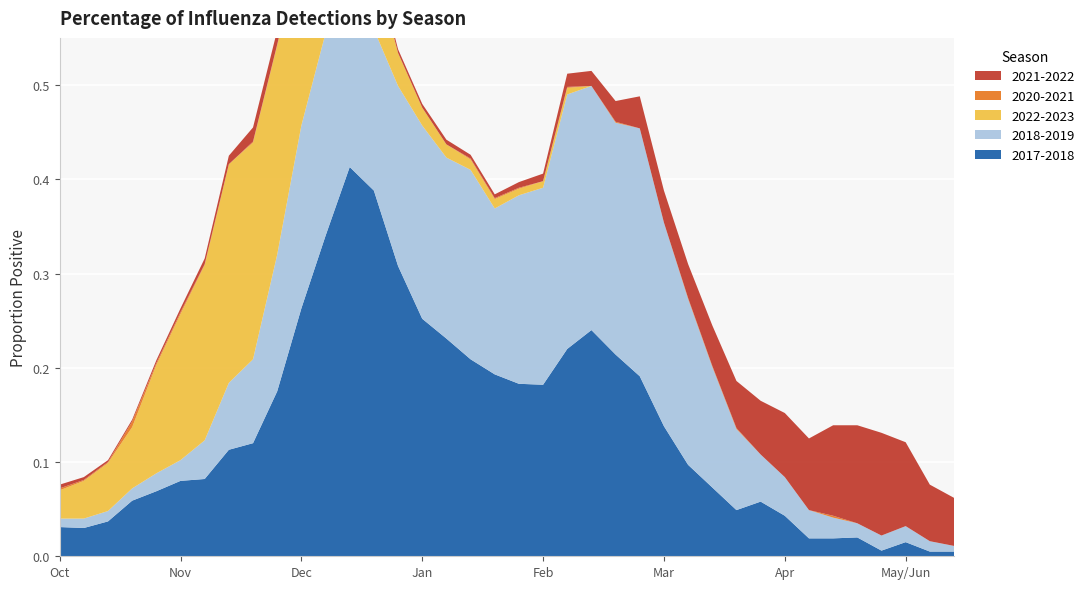

Reading left to right, transcribe all the data shown in this chart.

2017-2018: 40=0.0	41=0.0	42=0.0	43=0.1	44=0.1	45=0.1	46=0.1	47=0.1	48=0.1	49=0.2	50=0.3	51=0.3	52=0.4	1=0.4	2=0.3	3=0.3	4=0.2	5=0.2	6=0.2	7=0.2	8=0.2	9=0.2	10=0.2	11=0.2	12=0.2	13=0.1	14=0.1	15=0.1	16=0.0	17=0.1	18=0.0	19=0.0	20=0.0	21=0.0	22=0.0	23=0.0	24=0.0	25=0.0
2018-2019: 40=0.0	41=0.0	42=0.0	43=0.0	44=0.0	45=0.0	46=0.0	47=0.1	48=0.1	49=0.1	50=0.2	51=0.2	52=0.2	1=0.2	2=0.2	3=0.2	4=0.2	5=0.2	6=0.2	7=0.2	8=0.2	9=0.3	10=0.3	11=0.2	12=0.3	13=0.2	14=0.2	15=0.1	16=0.1	17=0.1	18=0.0	19=0.0	20=0.0	21=0.0	22=0.0	23=0.0	24=0.0	25=0.0
2022-2023: 40=0.0	41=0.0	42=0.1	43=0.1	44=0.1	45=0.2	46=0.2	47=0.2	48=0.2	49=0.2	50=0.2	51=0.2	52=0.1	1=0.1	2=0.0	3=0.0	4=0.0	5=0.0	6=0.0	7=0.0	8=0.0	9=0.0	10=0.0	11=0.0	12=0.0	13=0.0	14=0.0	15=0.0	16=0.0	17=0.0	18=0.0	19=0.0	20=0.0	21=0.0	22=0.0	23=0.0	24=0.0	25=0.0
2020-2021: 40=0.0	41=0.0	42=0.0	43=0.0	44=0.0	45=0.0	46=0.0	47=0.0	48=0.0	49=0.0	50=0.0	51=0.0	52=0.0	1=0.0	2=0.0	3=0.0	4=0.0	5=0.0	6=0.0	7=0.0	8=0.0	9=0.0	10=0.0	11=0.0	12=0.0	13=0.0	14=0.0	15=0.0	16=0.0	17=0.0	18=0.0	19=0.0	20=0.0	21=0.0	22=0.0	23=0.0	24=0.0	25=0.0
2021-2022: 40=0.0	41=0.0	42=0.0	43=0.0	44=0.0	45=0.0	46=0.0	47=0.0	48=0.0	49=0.0	50=0.0	51=0.0	52=0.0	1=0.0	2=0.0	3=0.0	4=0.0	5=0.0	6=0.0	7=0.0	8=0.0	9=0.0	10=0.0	11=0.0	12=0.0	13=0.0	14=0.0	15=0.0	16=0.1	17=0.1	18=0.1	19=0.1	20=0.1	21=0.1	22=0.1	23=0.1	24=0.1	25=0.1